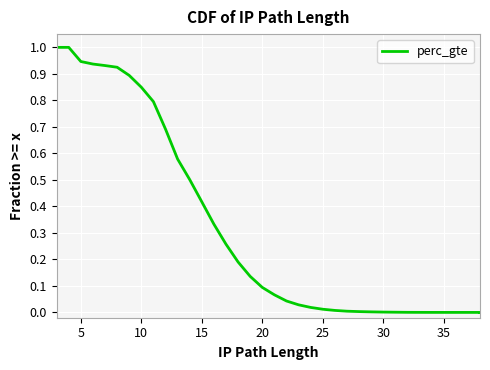

How many lines are shown in the chart?

1